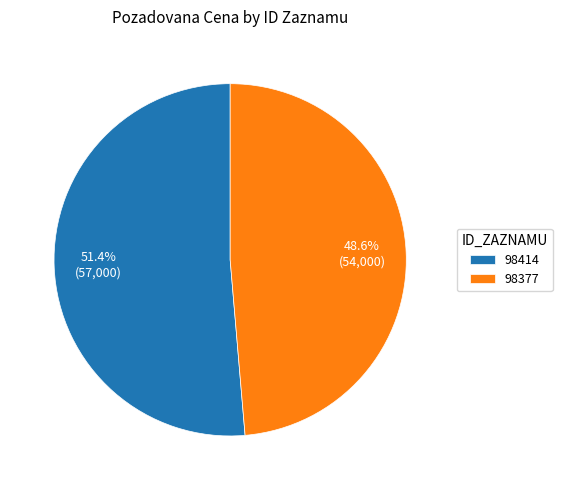

Do 98414 and 98377 together represent more than half of the pie?

Yes